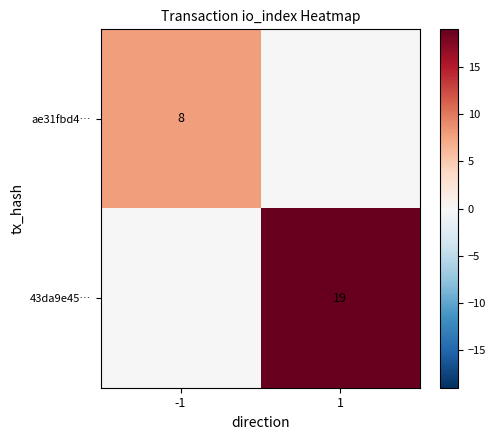

The value of ae31fbd4… at -1 is 5. True or false?

False